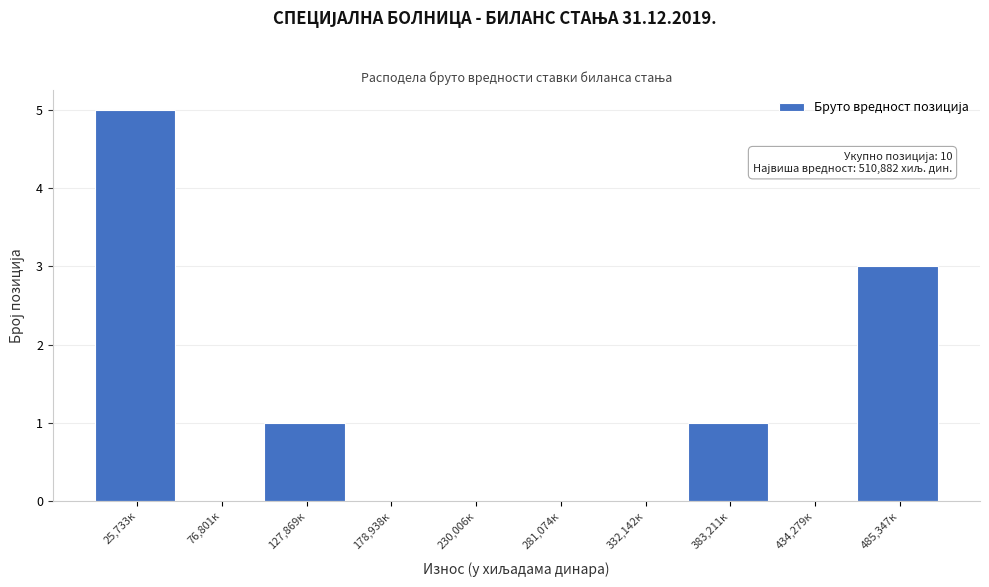

Which range on the x-axis has the tallest bar?

0 to 50000